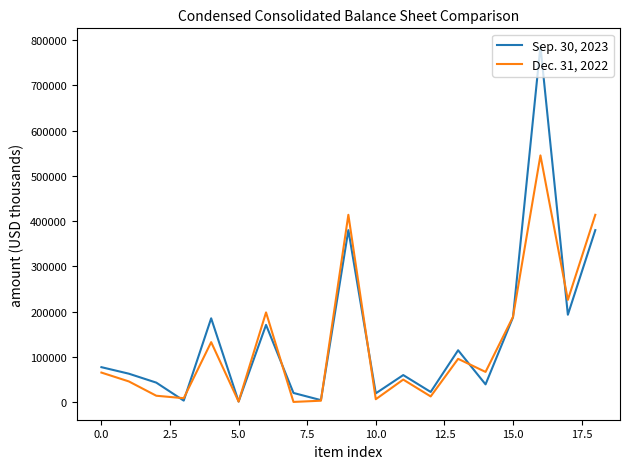

Which series has the largest range (max minus min)?

Sep. 30, 2023